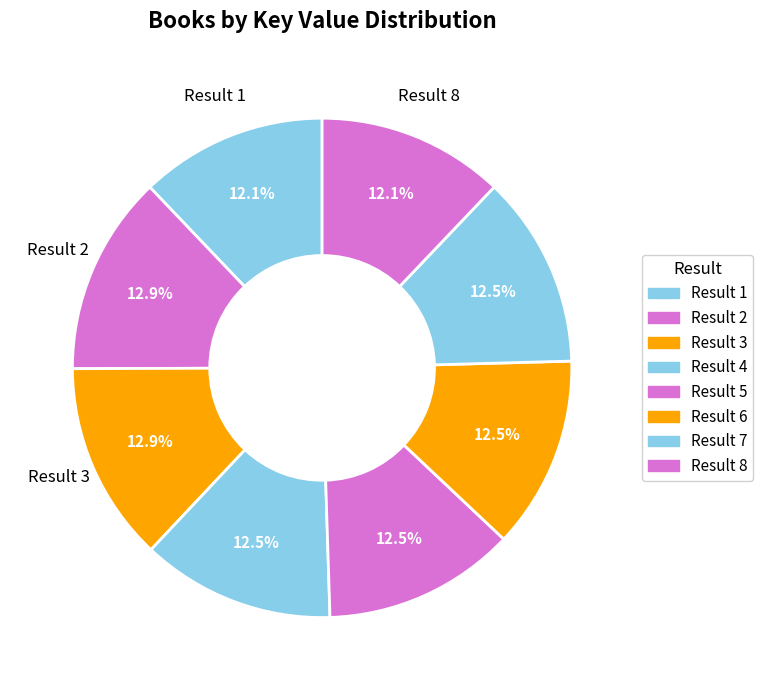

What is the ratio of the value at Result 2 to the value at Result 6?

1.0